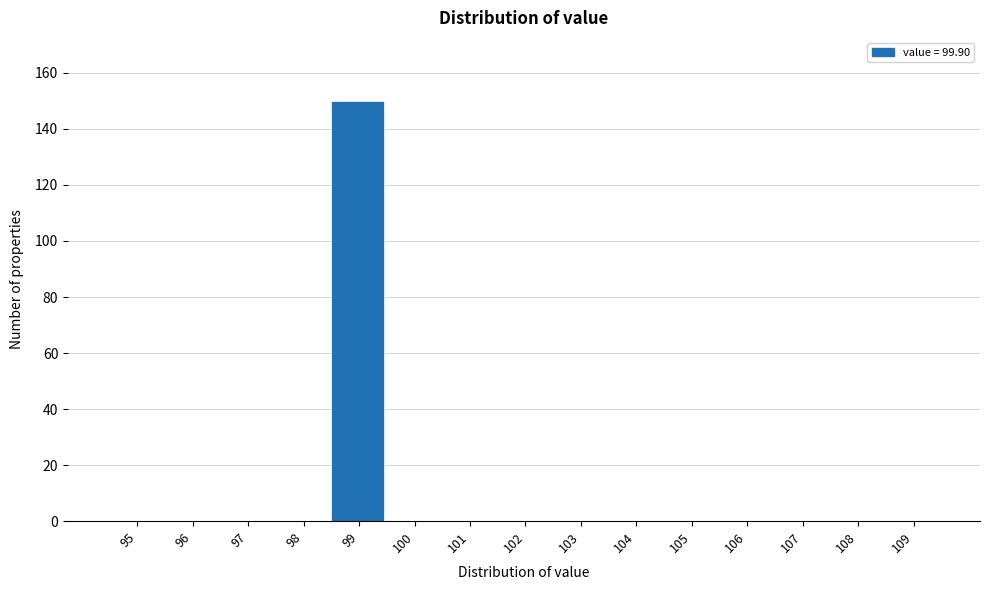

Reading left to right, what are all the values shown in this chart?

95=0	96=0	97=0	98=0	99=150	100=0	101=0	102=0	103=0	104=0	105=0	106=0	107=0	108=0	109=0